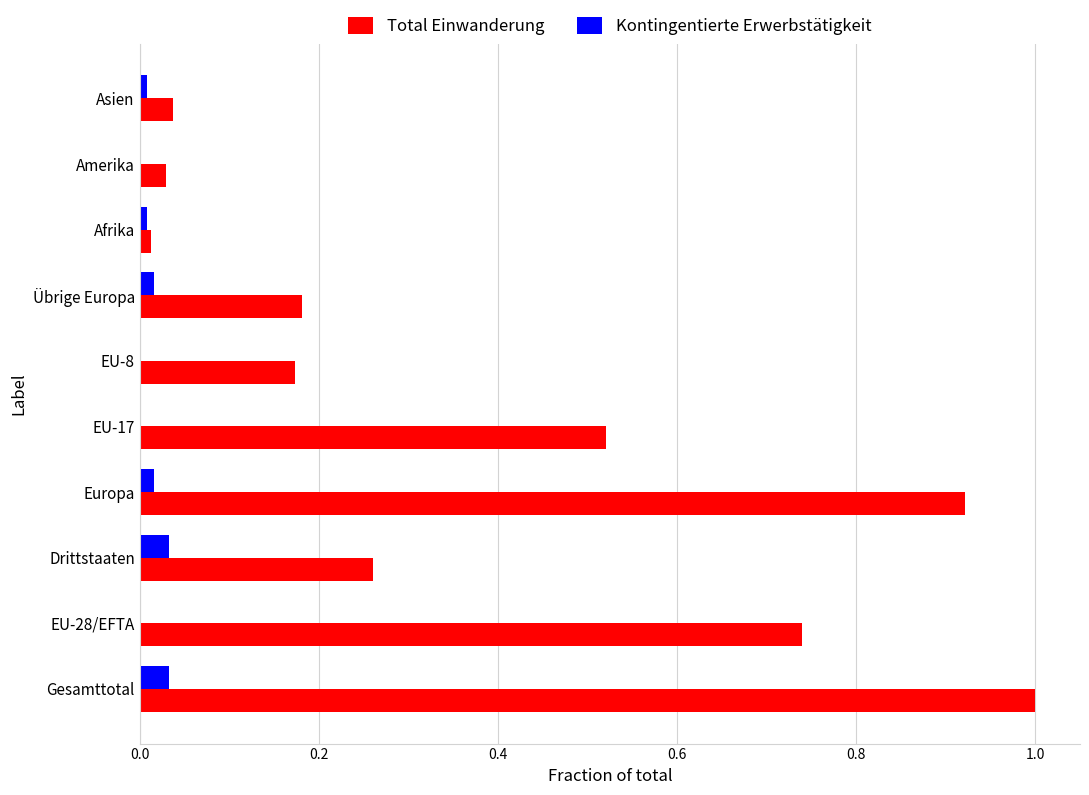

At which category is the sum across all series the highest?

Gesamttotal